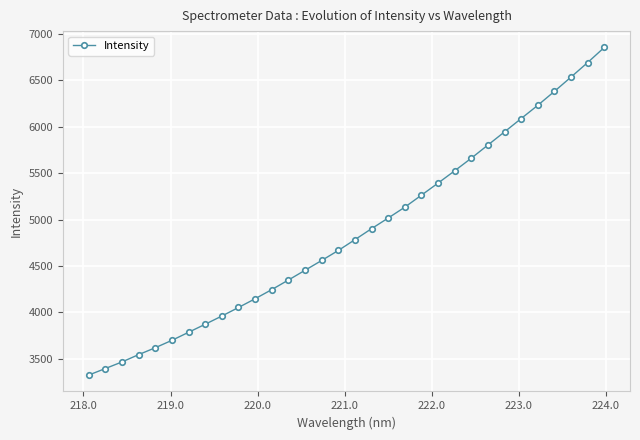

What is the greatest value displayed?

6853.0